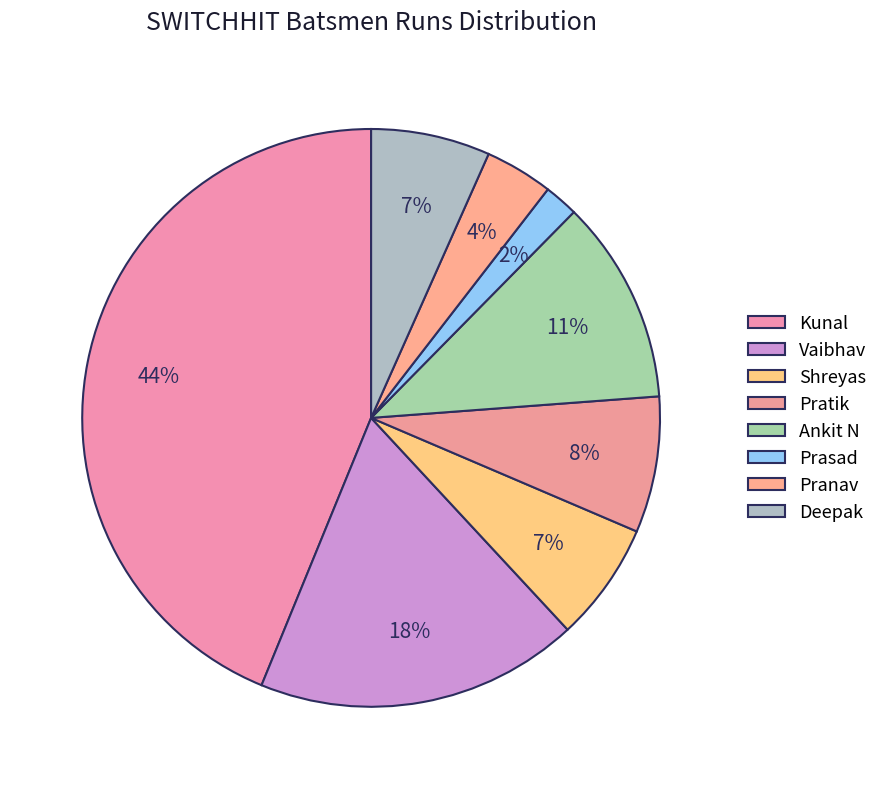

How many segments does this pie chart have?

8